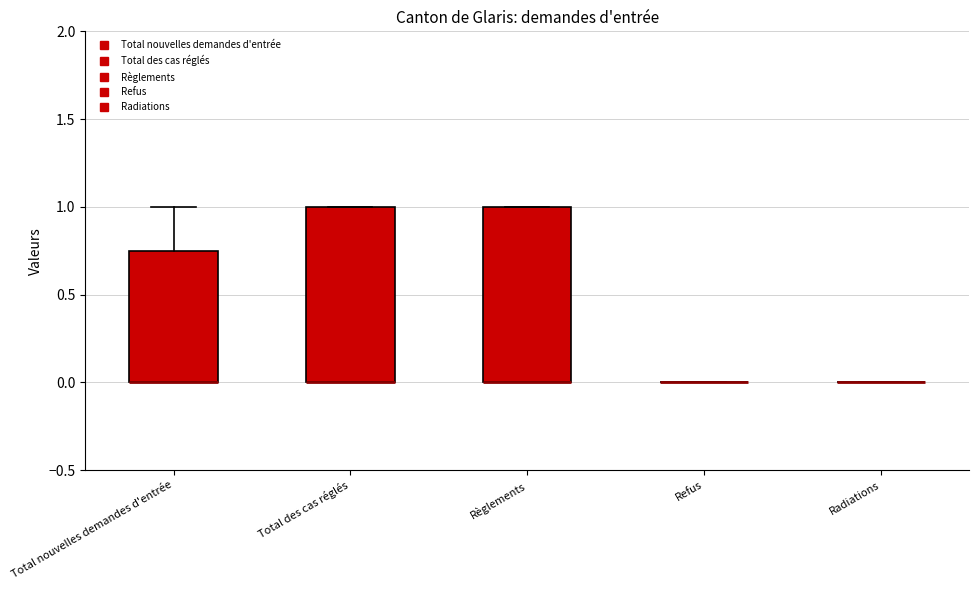

Reading left to right, read every box against the y-axis: the position of its median line, the range the box covers, and the ends of its whiskers. The values are not printed on the chart, so give them approximately, as read against the axis.

Total nouvelles demandes d'entrée: median 0.00 (drawn on the box's lower edge), box 0.00 to 0.75, whiskers 0.00 to 1.00
Total des cas réglés: median 0.00 (drawn on the box's lower edge), box 0.00 to 1.00, whiskers 0.00 to 1.00
Règlements: median 0.00 (drawn on the box's lower edge), box 0.00 to 1.00, whiskers 0.00 to 1.00
Refus: box collapsed to a line at 0.00, whiskers 0.00 to 0.00
Radiations: box collapsed to a line at 0.00, whiskers 0.00 to 0.00